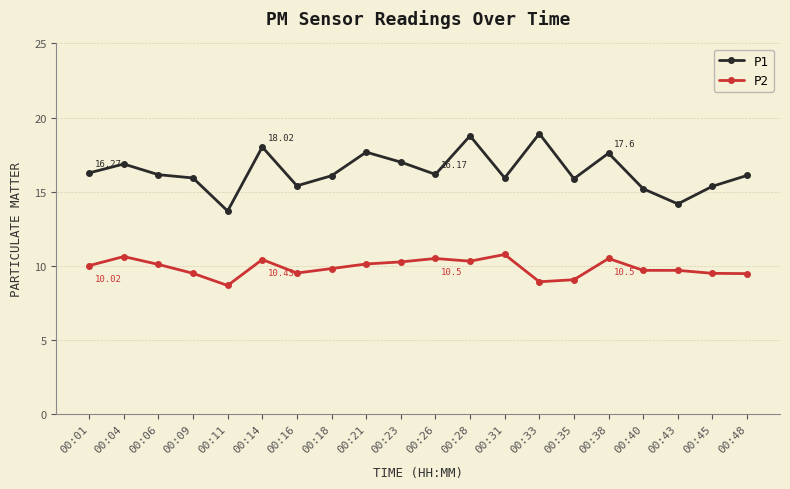

Is it true that P2 equals 10.6 at 00:04?

True